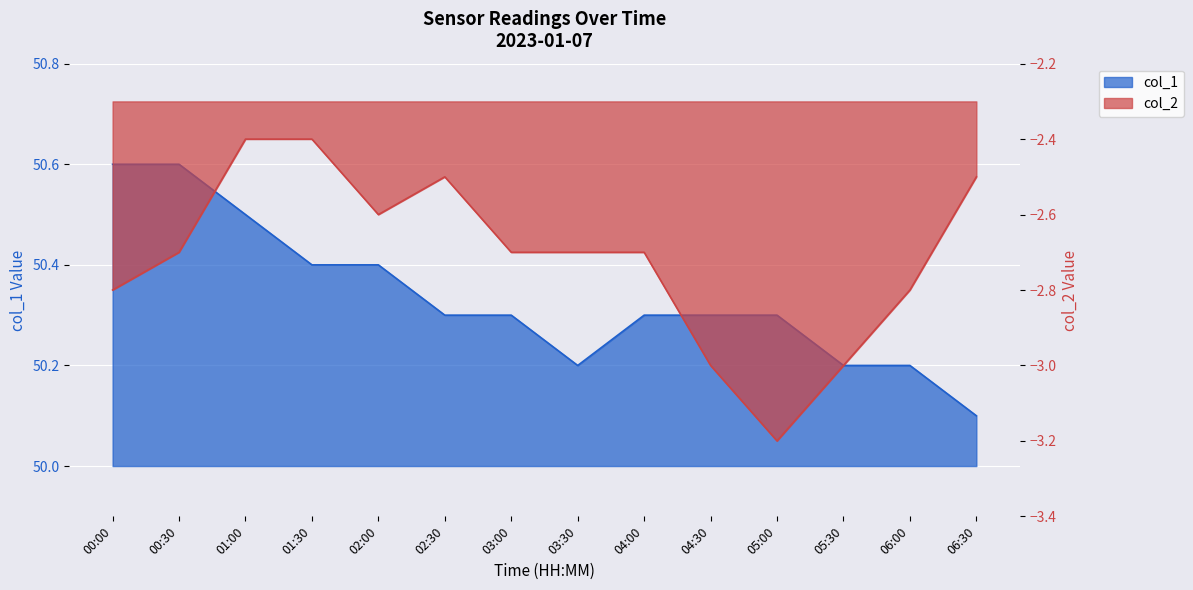

At which category does the chart reach its peak across all series?

00:00